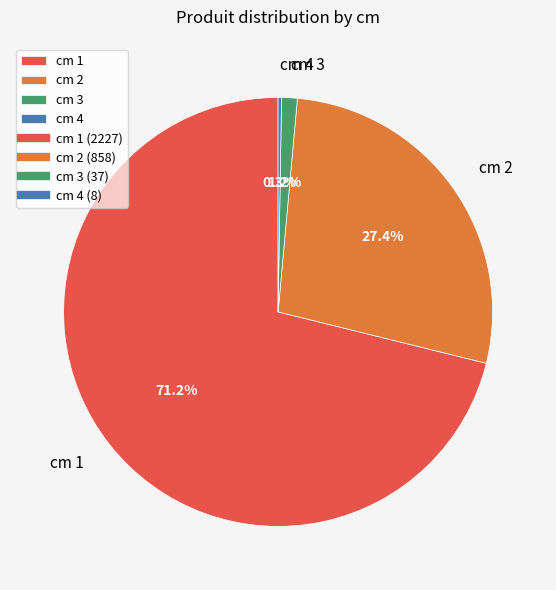

Which slice is the largest?

cm 1